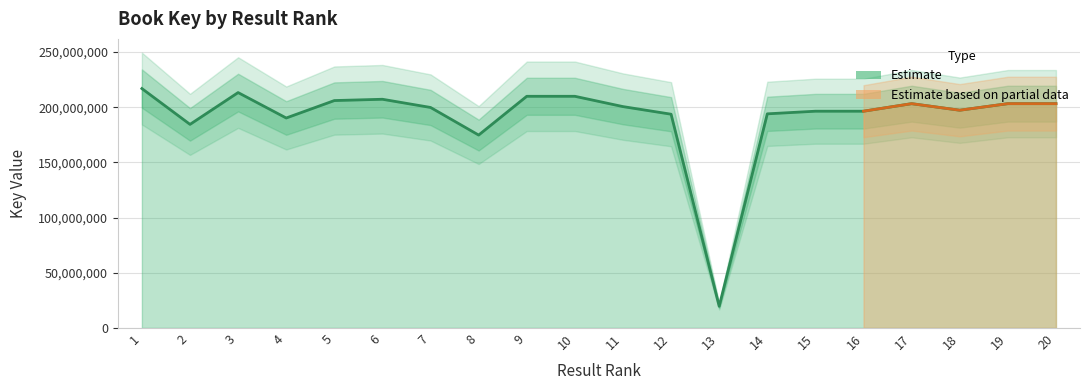

How many points are lower than both their immediate neighbors (excluding endpoints)?

5